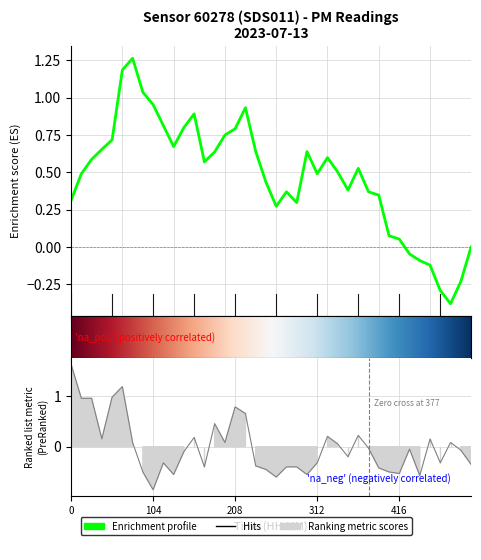

Which has a higher value, 01:40 or 00:53?

01:40